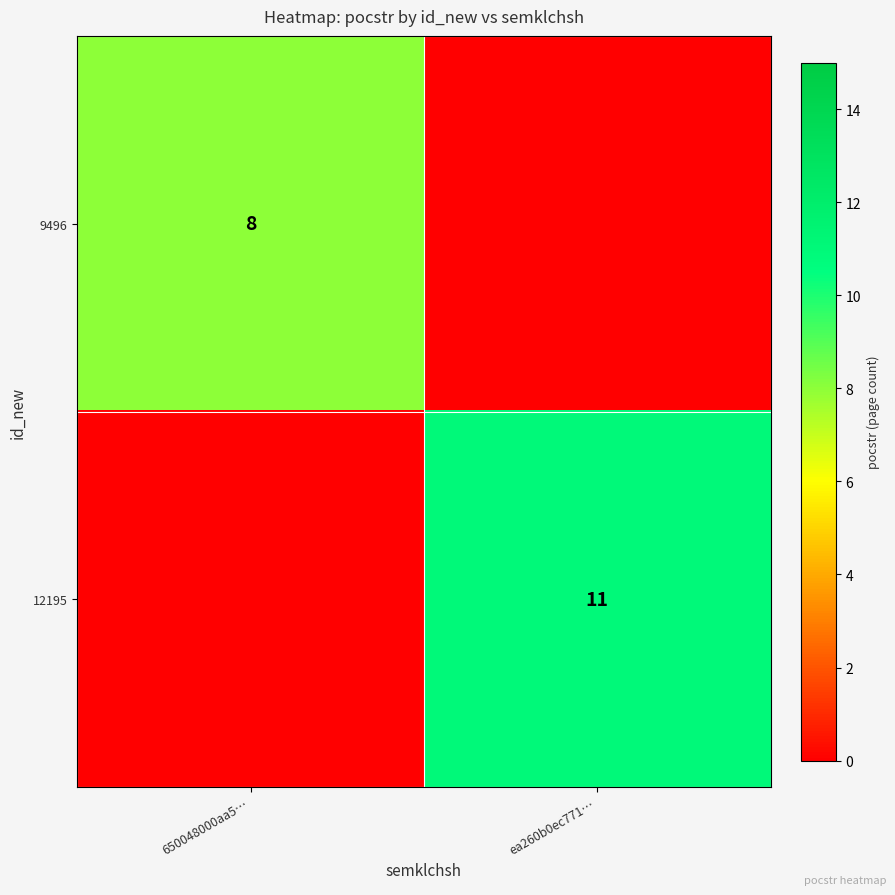

At how many categories does at least one series exceed 3?

2